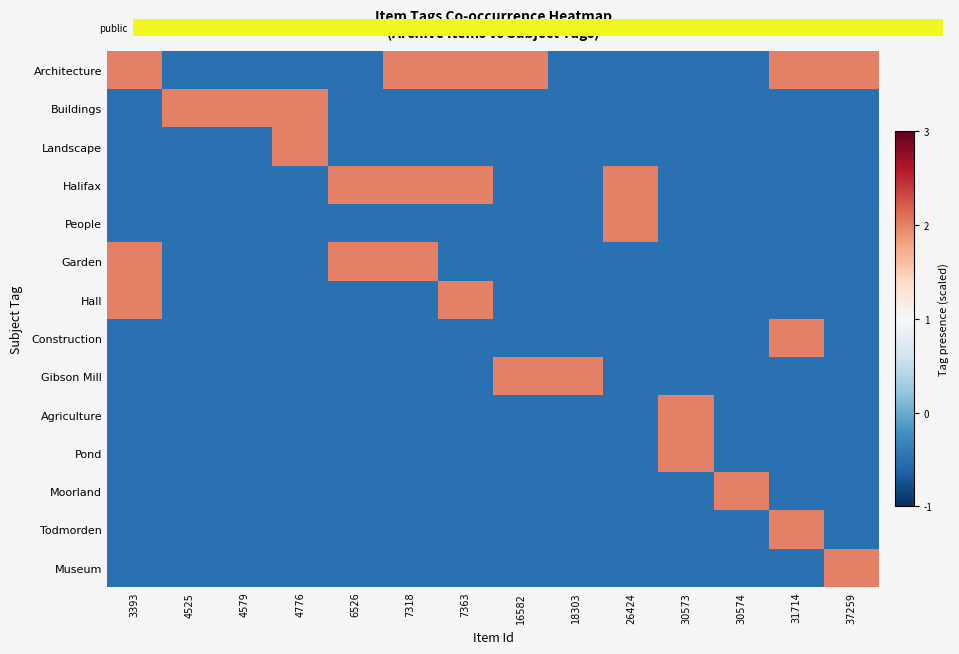

Between 30574 and 4776, which is larger?

30574